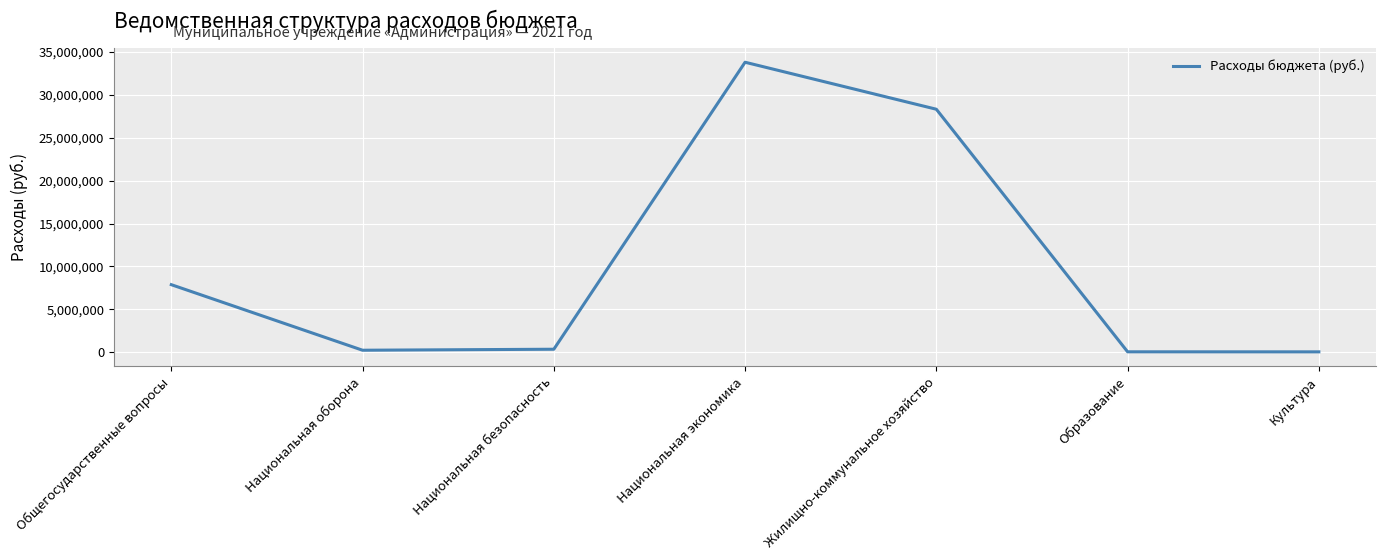

True or false: the data has more than 0 interior local peaks.

True